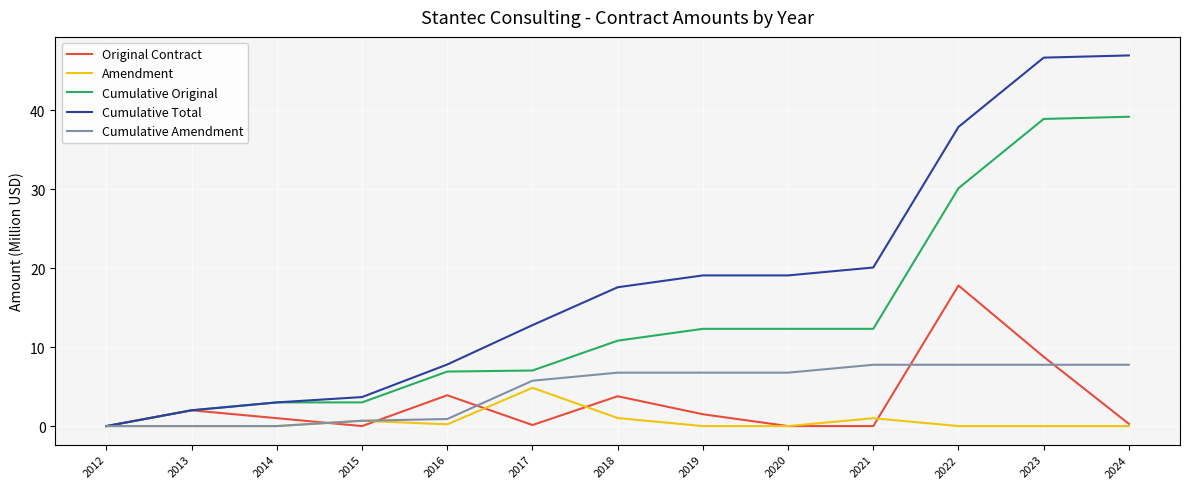

True or false: Amendment has more than 1 interior local peaks.

True